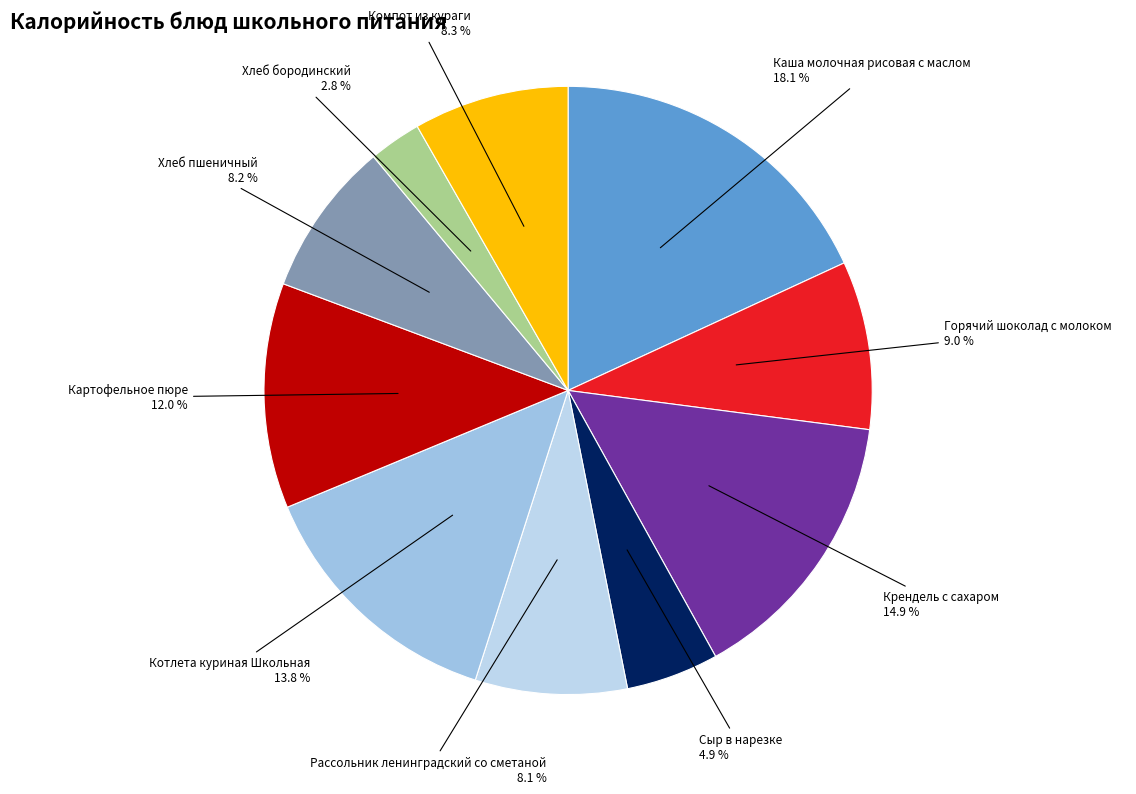

How many segments does this pie chart have?

10